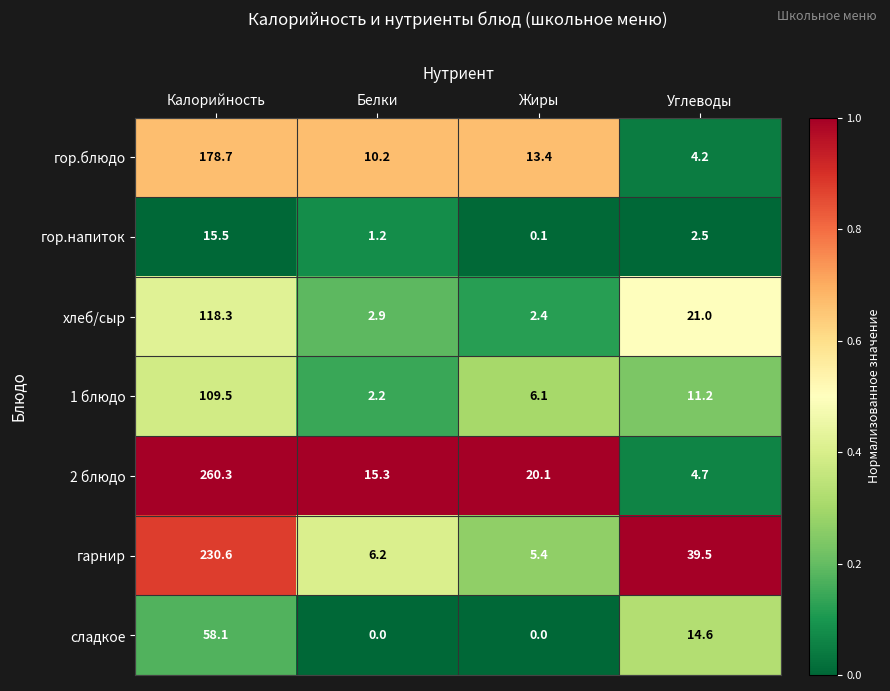

Count the number of categories in the chart.

4